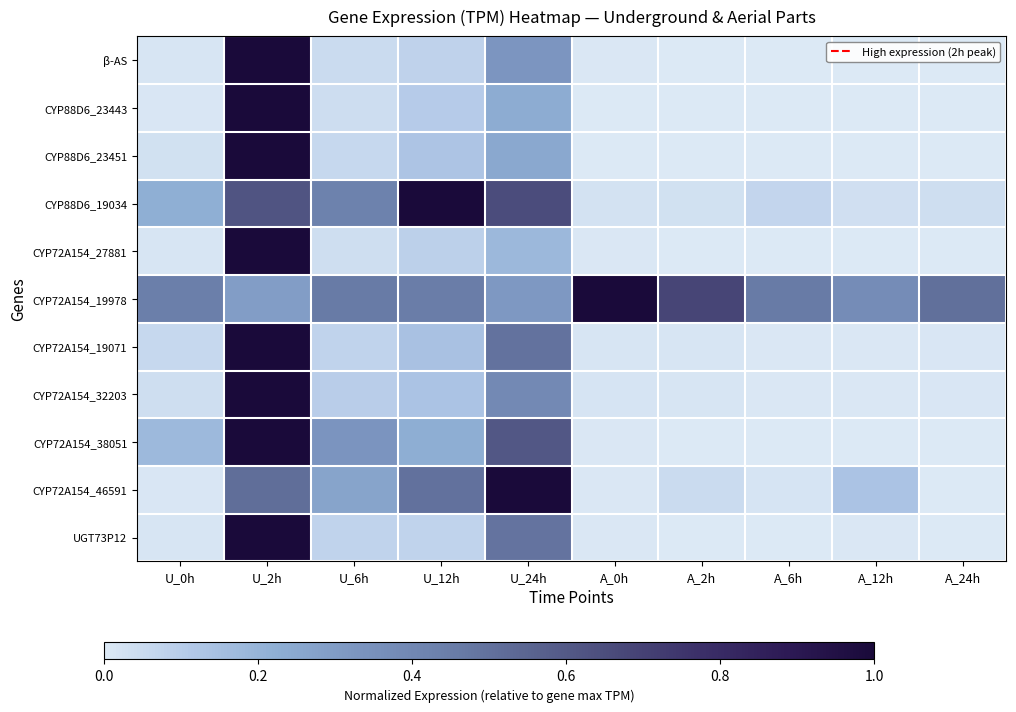

Reading right to left, transcribe all the data shown in this chart.

β-AS: A_24h=0.0	A_12h=0.0	A_6h=0.0	A_2h=0.0	A_0h=0.0	U_24h=0.3	U_12h=0.1	U_6h=0.0	U_2h=1.0	U_0h=0.0
CYP88D6_23443: A_24h=0.0	A_12h=0.0	A_6h=0.0	A_2h=0.0	A_0h=0.0	U_24h=0.2	U_12h=0.1	U_6h=0.0	U_2h=1.0	U_0h=0.0
CYP88D6_23451: A_24h=0.0	A_12h=0.0	A_6h=0.0	A_2h=0.0	A_0h=0.0	U_24h=0.2	U_12h=0.1	U_6h=0.1	U_2h=1.0	U_0h=0.0
CYP88D6_19034: A_24h=0.0	A_12h=0.0	A_6h=0.1	A_2h=0.0	A_0h=0.0	U_24h=0.7	U_12h=1.0	U_6h=0.4	U_2h=0.6	U_0h=0.2
CYP72A154_27881: A_24h=0.0	A_12h=0.0	A_6h=0.0	A_2h=0.0	A_0h=0.0	U_24h=0.2	U_12h=0.1	U_6h=0.0	U_2h=1.0	U_0h=0.0
CYP72A154_19978: A_24h=0.5	A_12h=0.4	A_6h=0.5	A_2h=0.7	A_0h=1.0	U_24h=0.3	U_12h=0.5	U_6h=0.5	U_2h=0.3	U_0h=0.4
CYP72A154_19071: A_24h=0.0	A_12h=0.0	A_6h=0.0	A_2h=0.0	A_0h=0.0	U_24h=0.5	U_12h=0.1	U_6h=0.1	U_2h=1.0	U_0h=0.1
CYP72A154_32203: A_24h=0.0	A_12h=0.0	A_6h=0.0	A_2h=0.0	A_0h=0.0	U_24h=0.4	U_12h=0.1	U_6h=0.1	U_2h=1.0	U_0h=0.0
CYP72A154_38051: A_24h=0.0	A_12h=0.0	A_6h=0.0	A_2h=0.0	A_0h=0.0	U_24h=0.6	U_12h=0.2	U_6h=0.3	U_2h=1.0	U_0h=0.2
CYP72A154_46591: A_24h=0.0	A_12h=0.1	A_6h=0.0	A_2h=0.0	A_0h=0.0	U_24h=1.0	U_12h=0.5	U_6h=0.3	U_2h=0.5	U_0h=0.0
UGT73P12: A_24h=0.0	A_12h=0.0	A_6h=0.0	A_2h=0.0	A_0h=0.0	U_24h=0.5	U_12h=0.1	U_6h=0.1	U_2h=1.0	U_0h=0.0